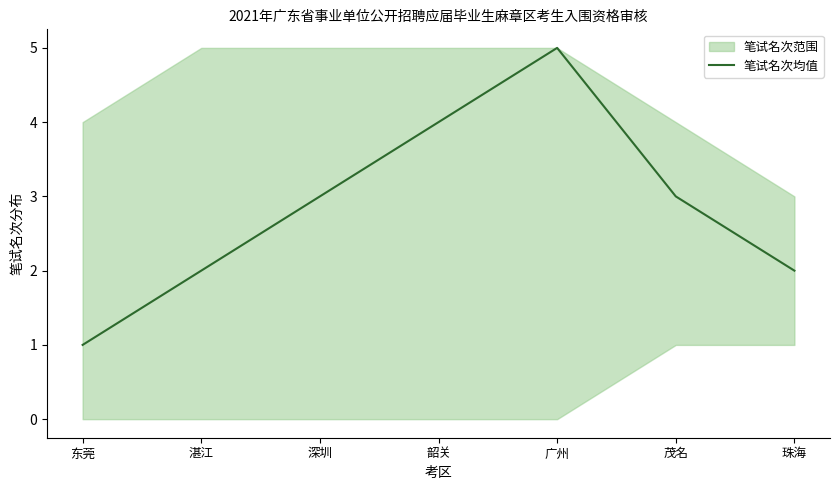

Count the number of values greater than 3.

2